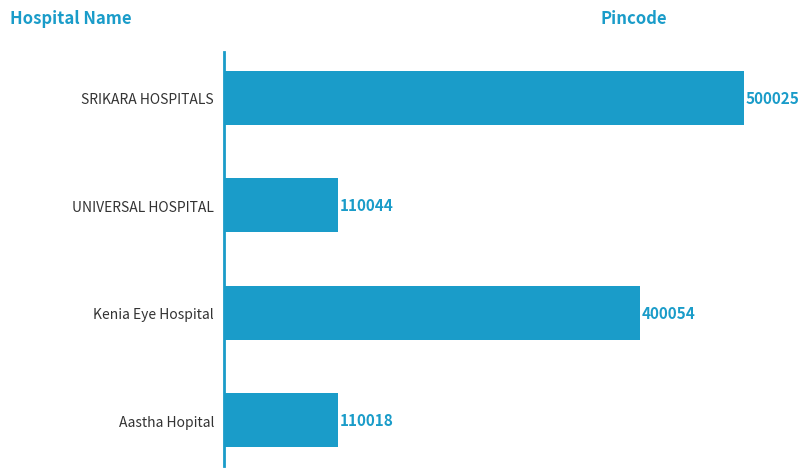

Is it true that the value at Aastha Hopital is 26917?

False